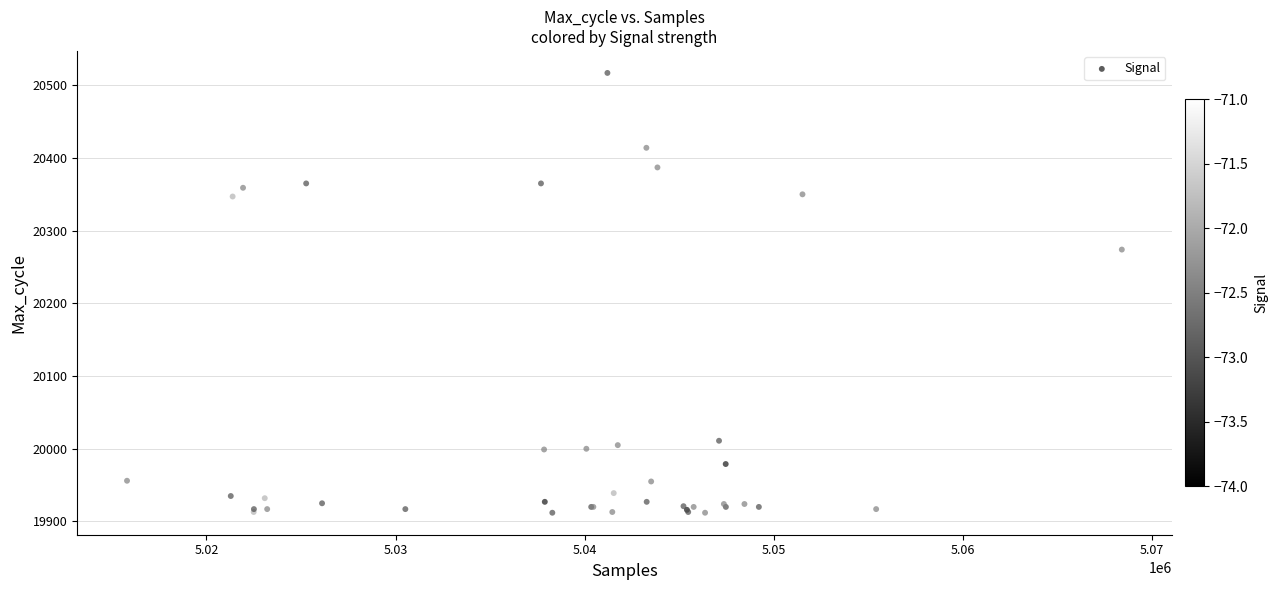

What Y value in the scatter plot is closest to 20214?

20274